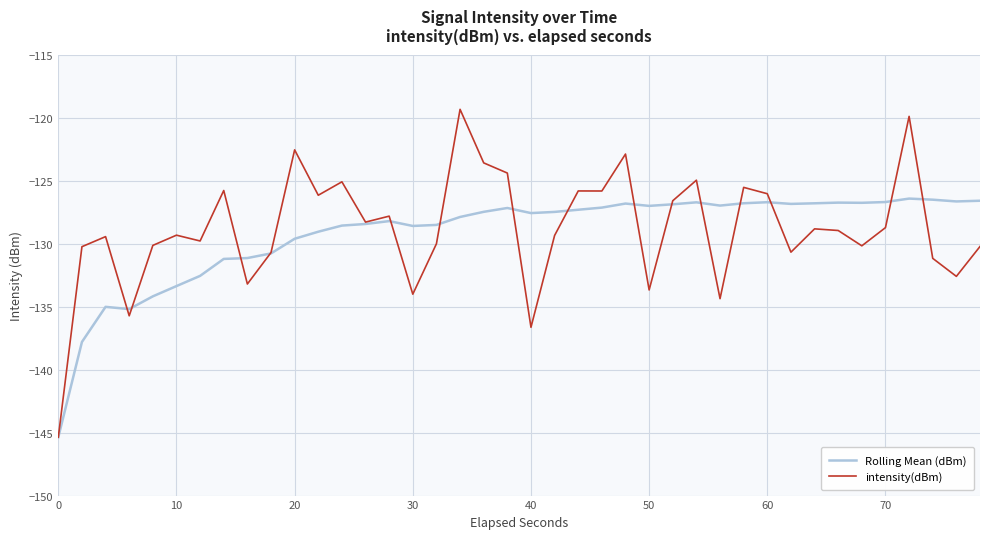

Which series has the largest range (max minus min)?

intensity(dBm)